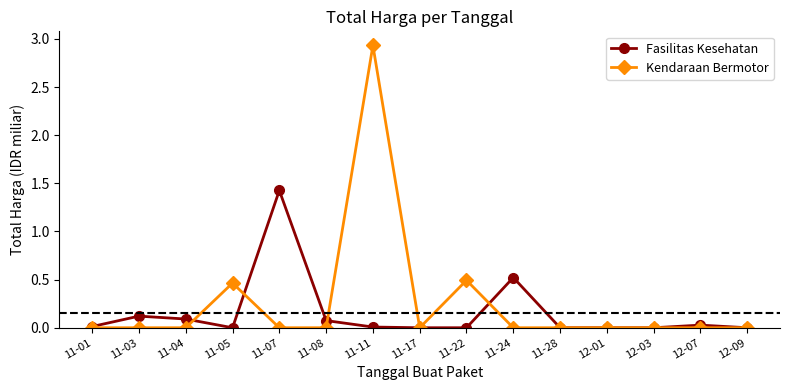

True or false: Fasilitas Kesehatan has more than 2 interior local peaks.

True